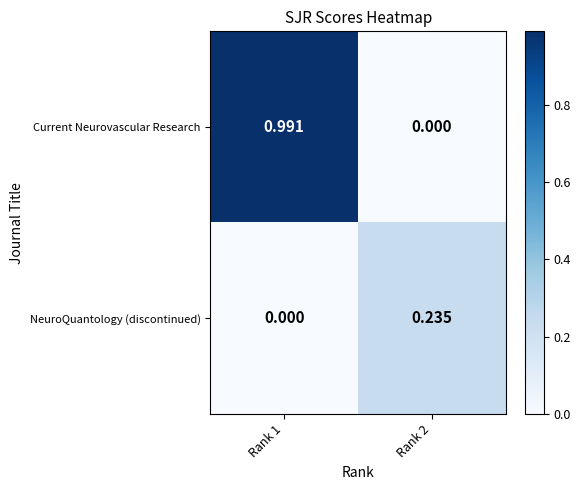

How many distinct data groups are displayed?

2